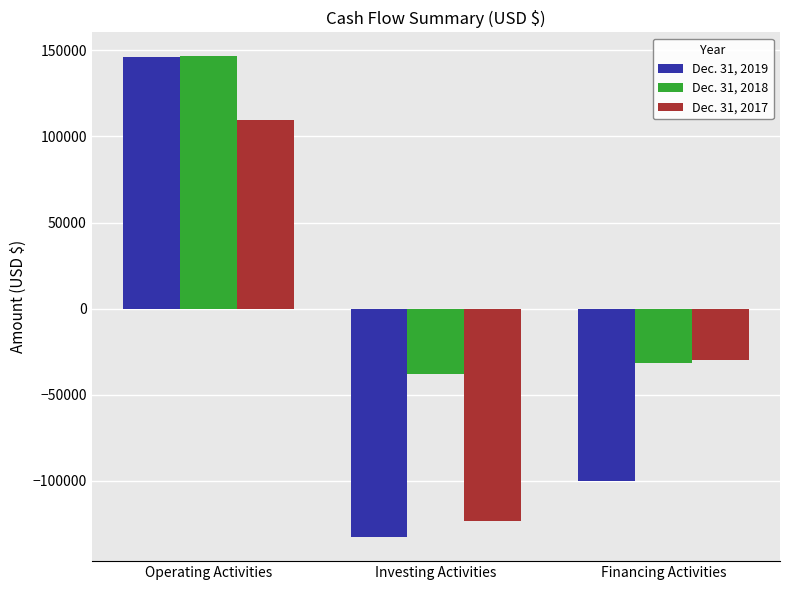

How many bars are there in total?

9